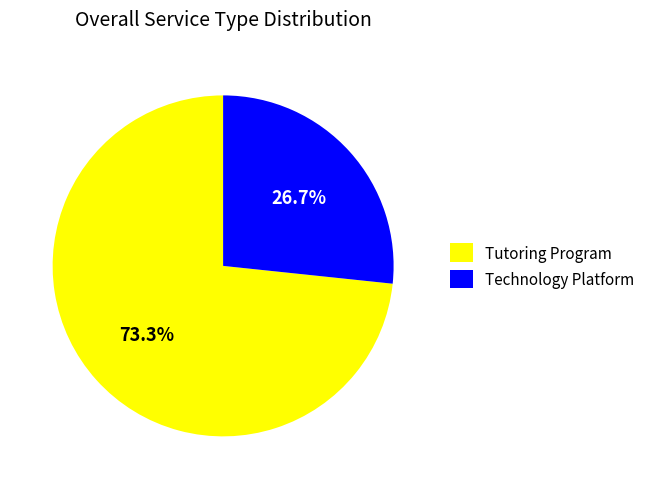

Rank the categories by value from highest to lowest.

Tutoring Program, Technology Platform